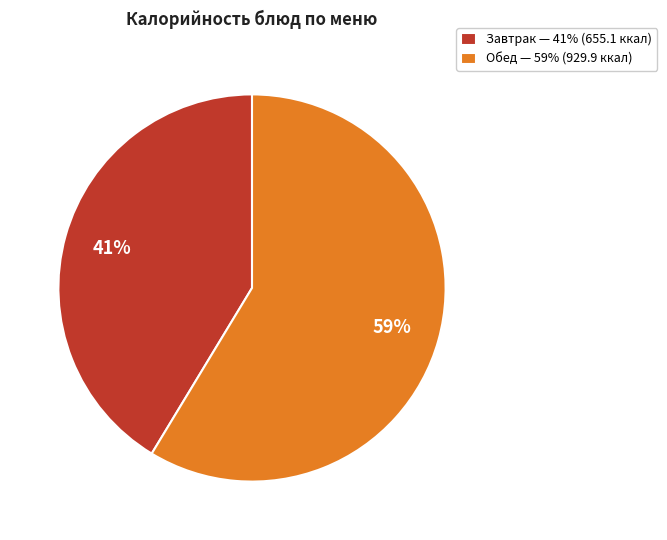

Rank the categories by value from highest to lowest.

Обед — 59% (929.9 ккал), Завтрак — 41% (655.1 ккал)